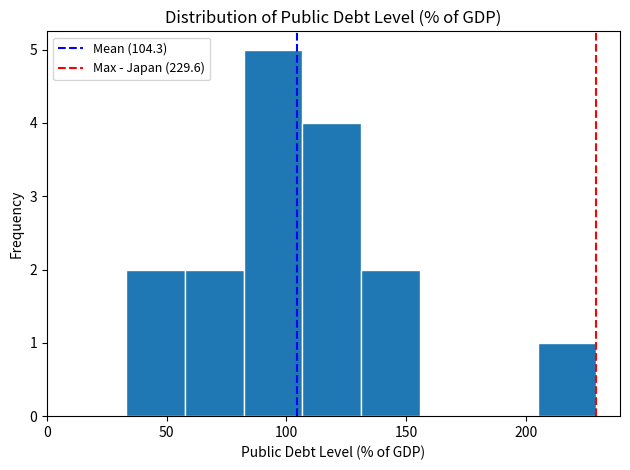

What is the height of the bar covering 205 to 230 on the x-axis? Neither the bar edges nor the heights are printed on the chart, so give them approximately, as read against the axes.

1